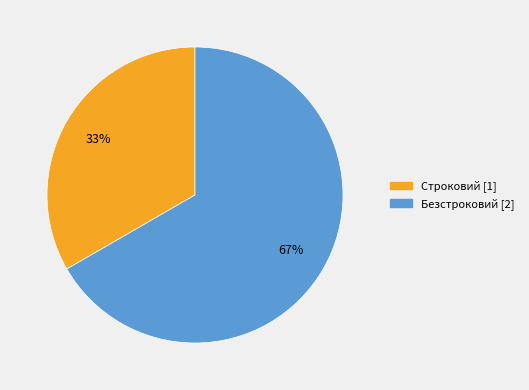

To the nearest percent, what is the average slice percentage?

50%